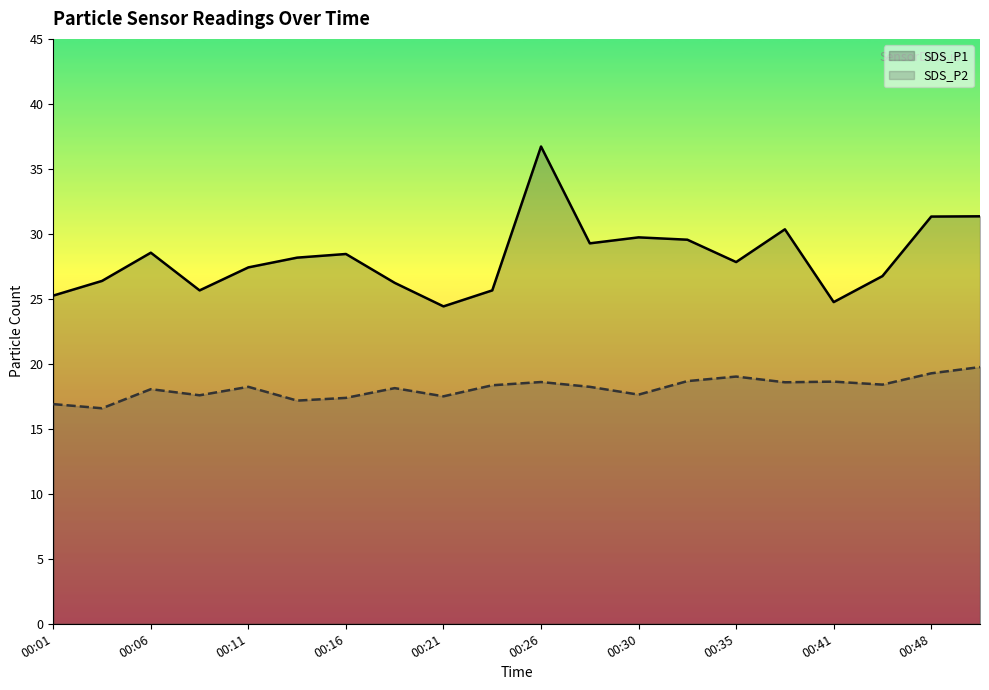

In SDS_P2, how many points are lower than both neighbors (excluding endpoints)?

7